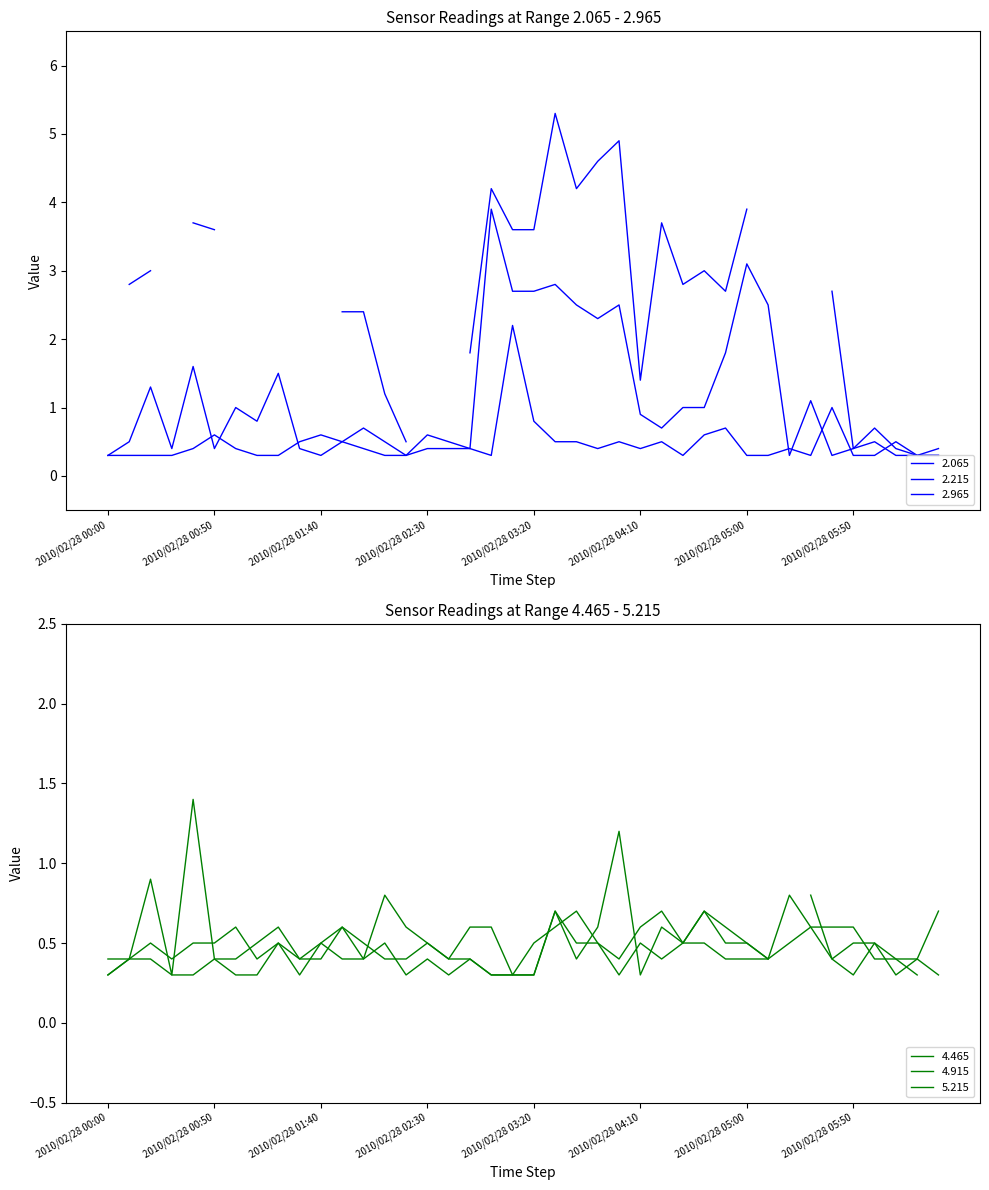

True or false: 4.465 has a value of 0.6 at 2010/02/28 05:30.

True